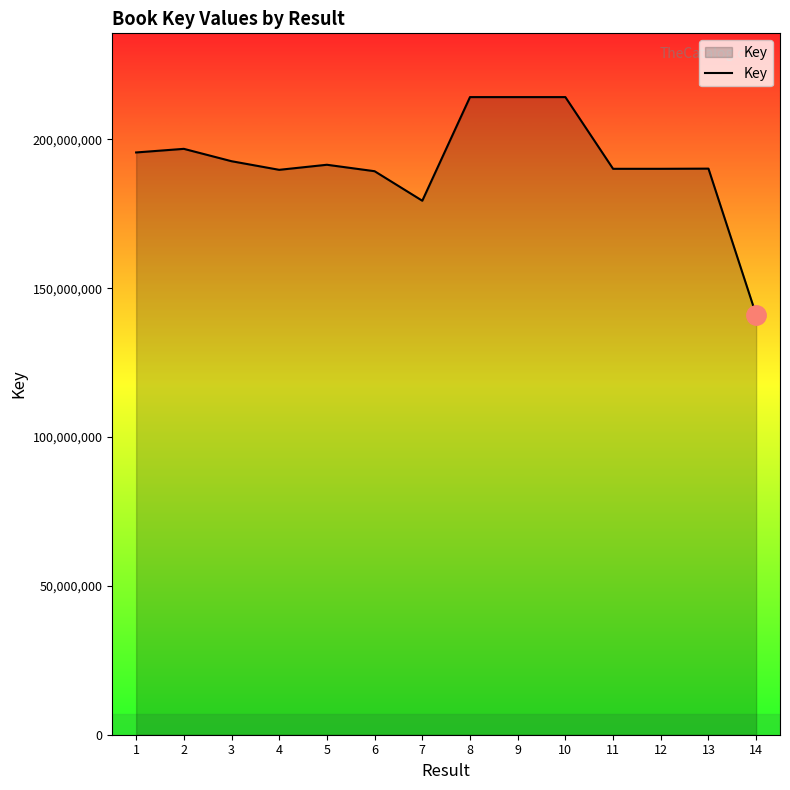

True or false: the data has more than 0 interior local peaks.

True